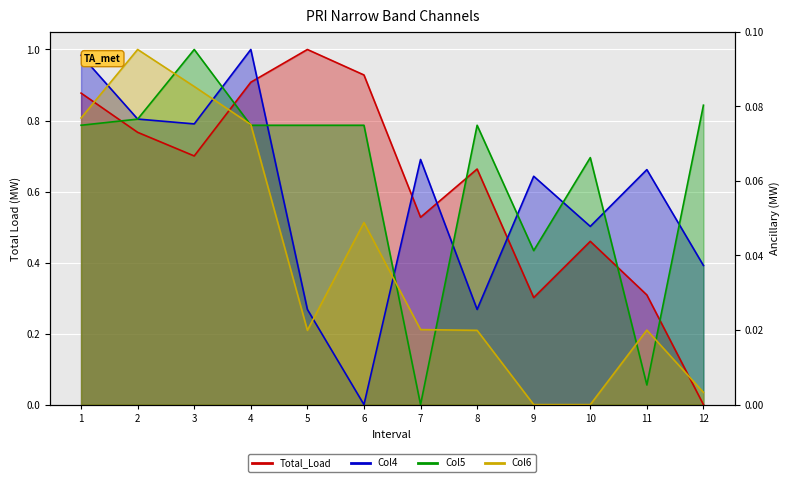

Is it true that Col5 equals 0.3 at 9?

False